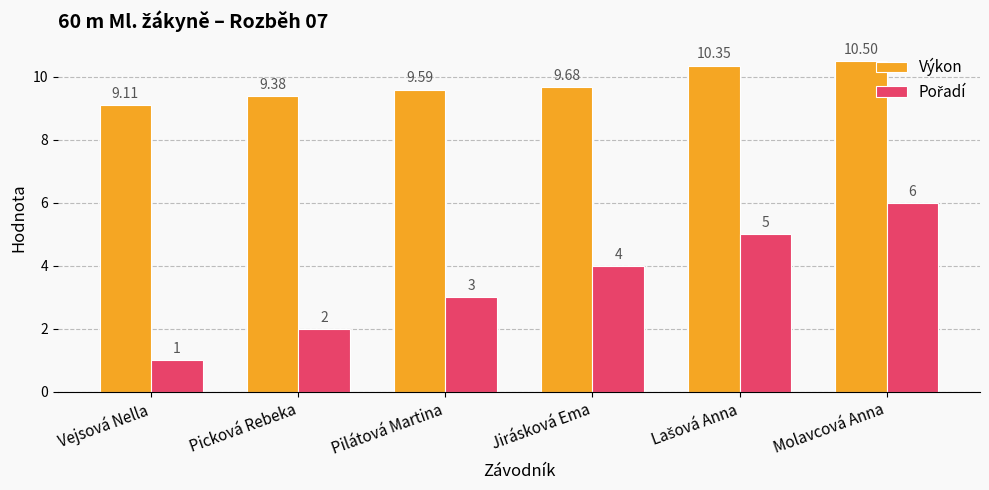

At how many categories does at least one series exceed 8?

6